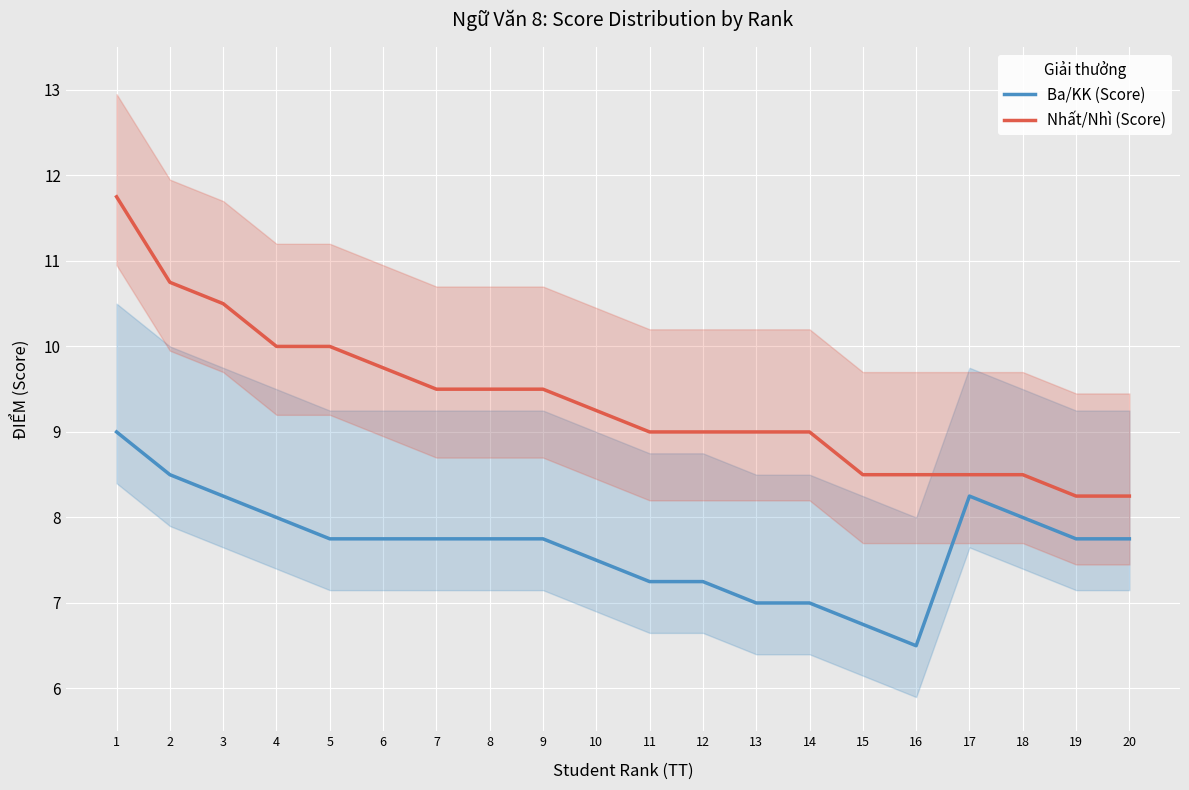

Where is the first local minimum for Ba/KK (Score)?

16